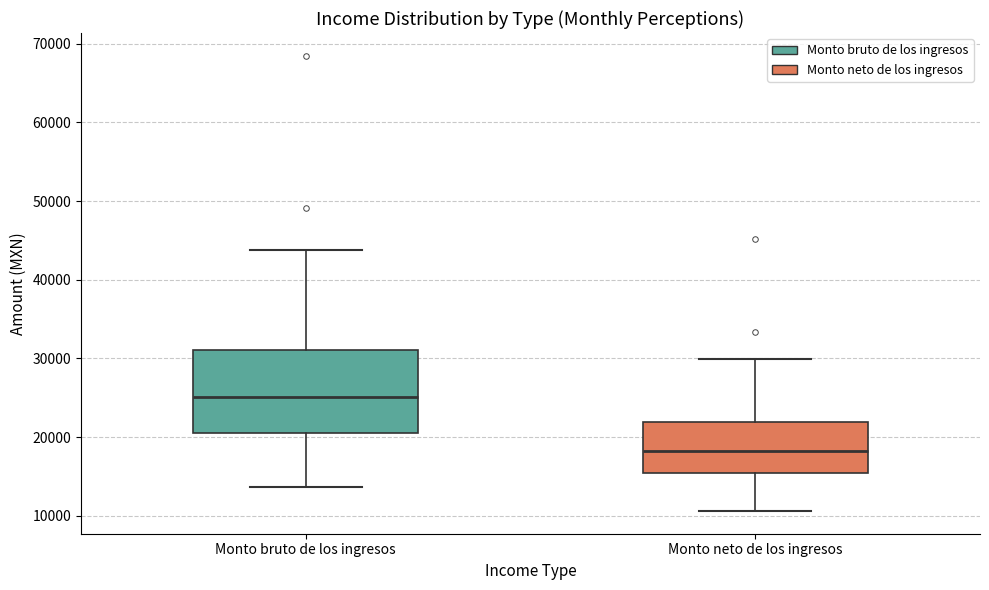

Comparing the boxes themselves (not the whiskers), which one is the tallest?

Monto bruto de los ingresos